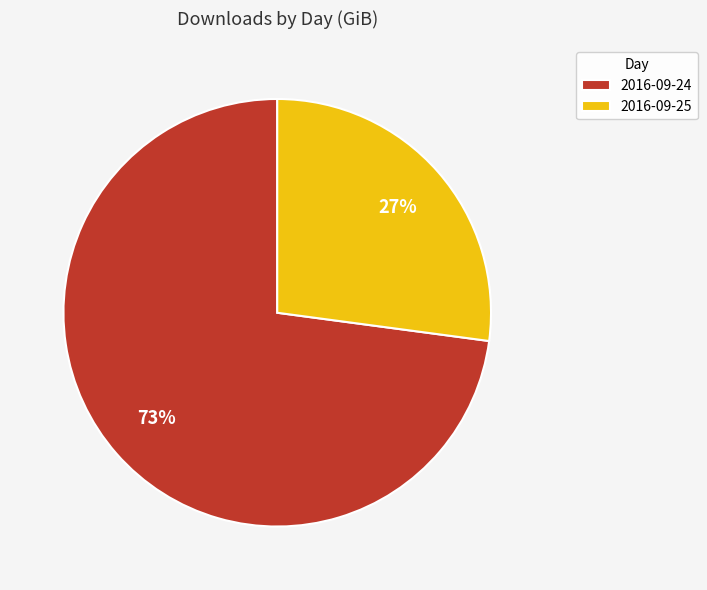

To the nearest percent, what is the combined percentage of 2016-09-24 and 2016-09-25?

100%